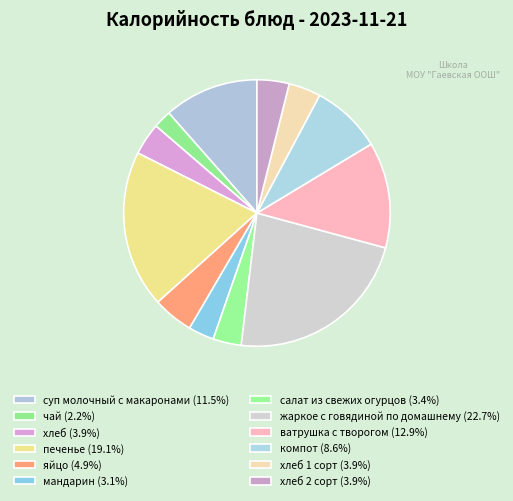

Is there a majority slice in this chart?

No